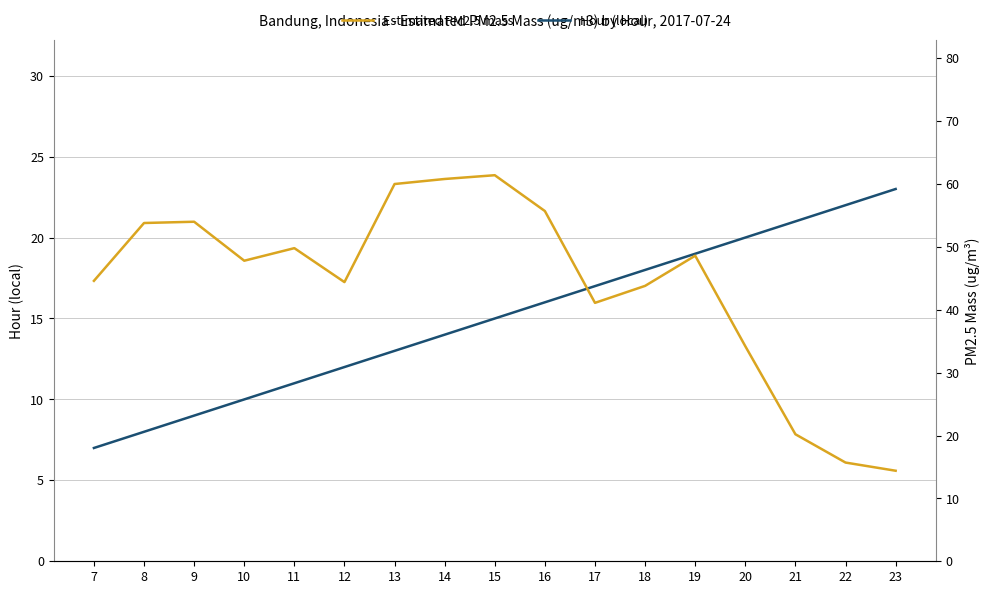

The Estimated PM2.5 mass series shows 78.1 at 19. True or false?

False